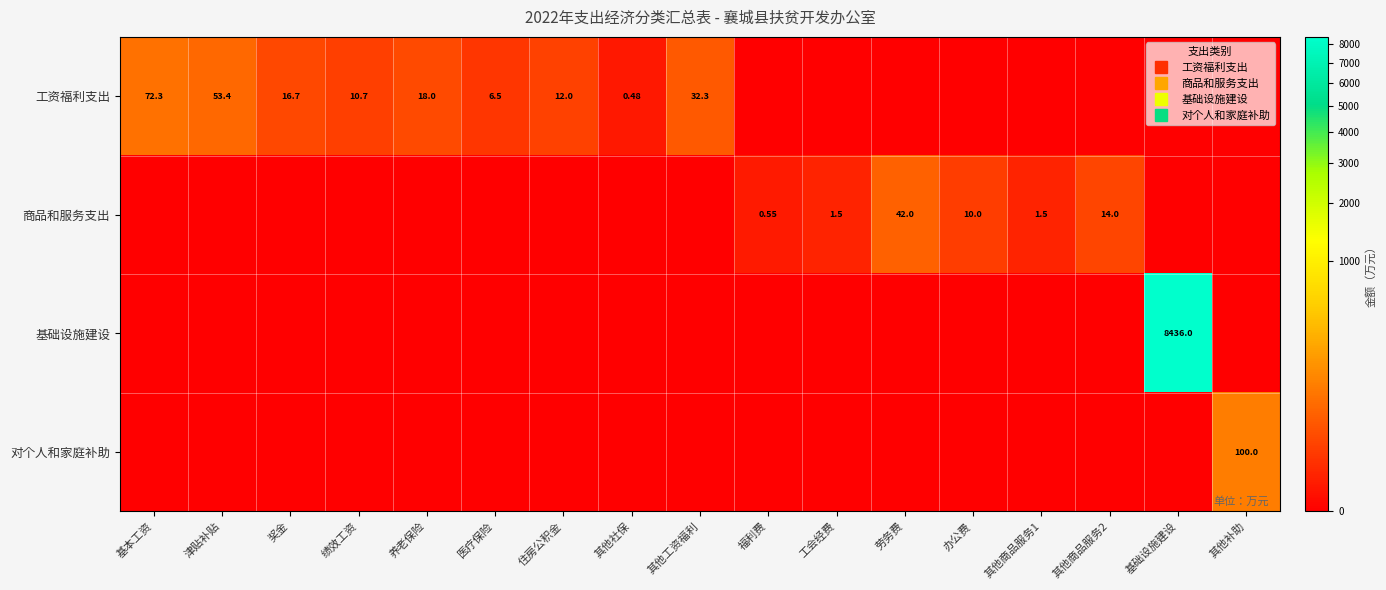

At how many categories does at least one series exceed 324?

1